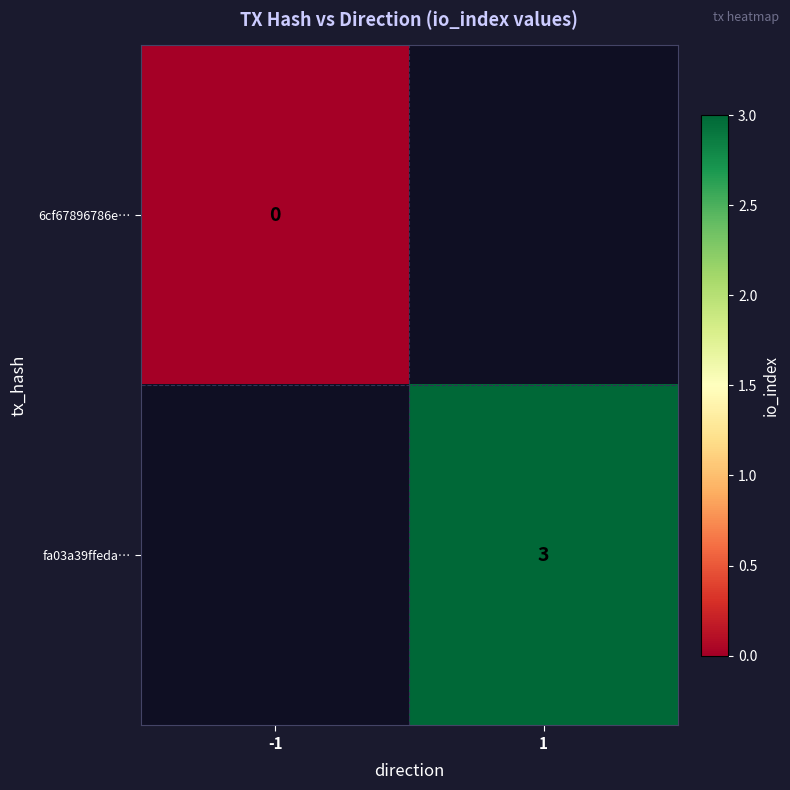

Is the value of fa03a39ffeda… at 1 greater than the value of 6cf67896786e… at -1?

Yes